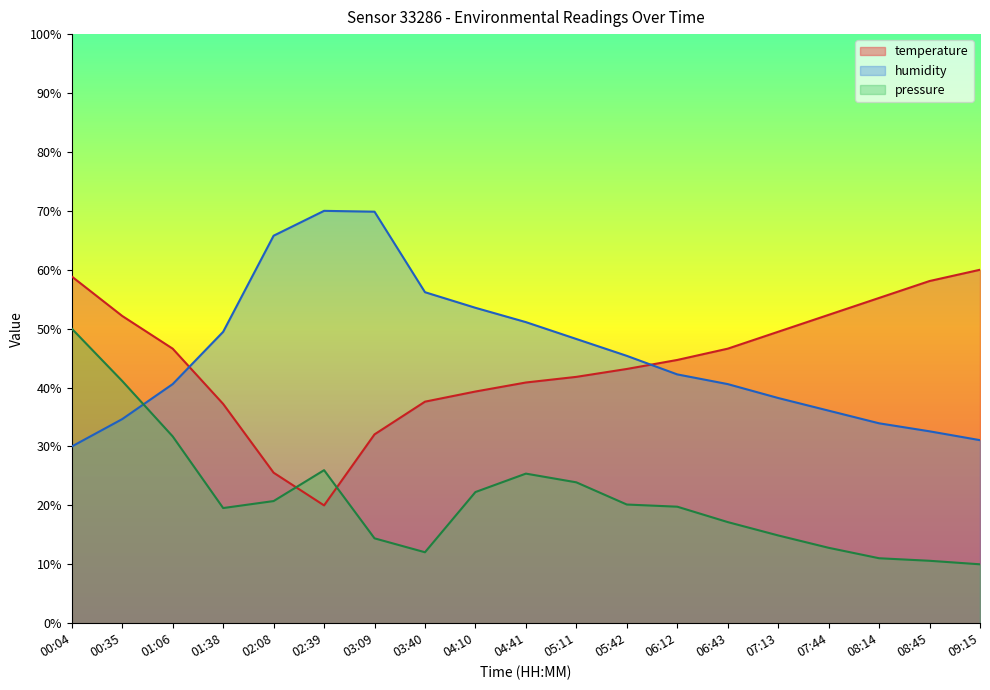

Where does the temperature series first go above 44?

00:04